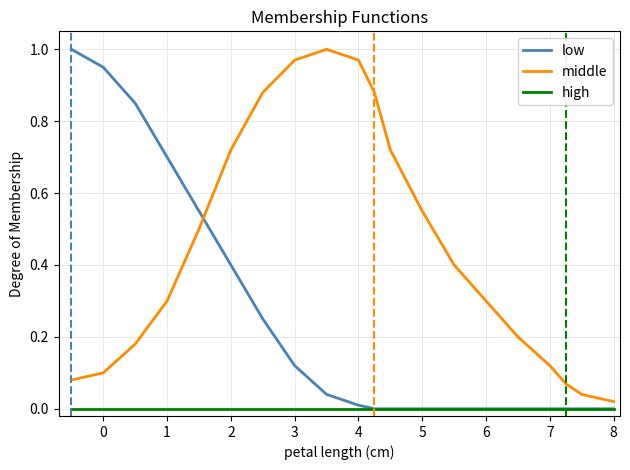

List the series in order of their overall mean, highest first.

middle, low, high